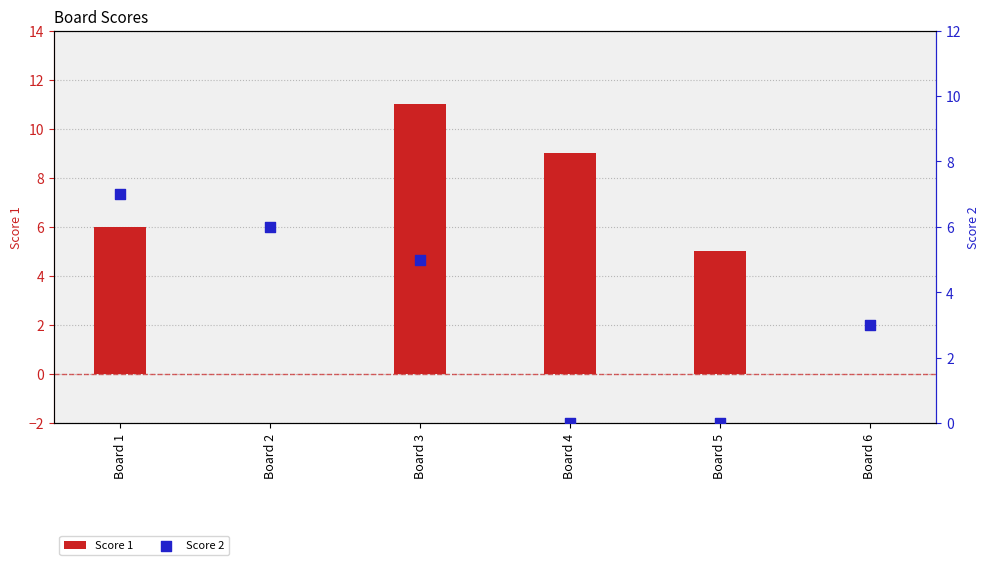

Which series contains the lowest Y value?

Score 1